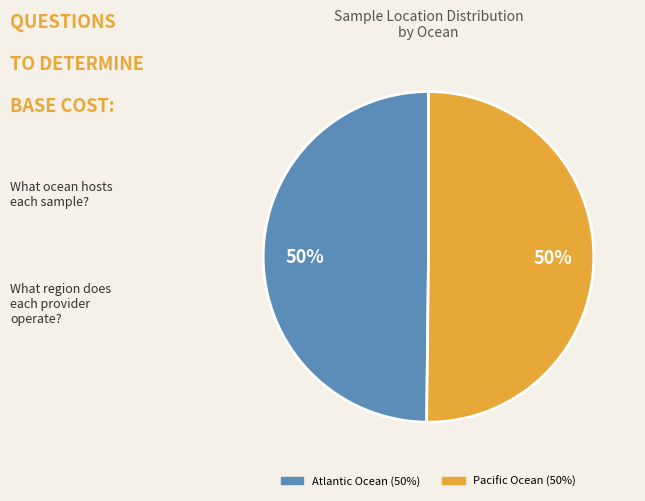

To the nearest percent, what portion does Pacific Ocean represent?

50%